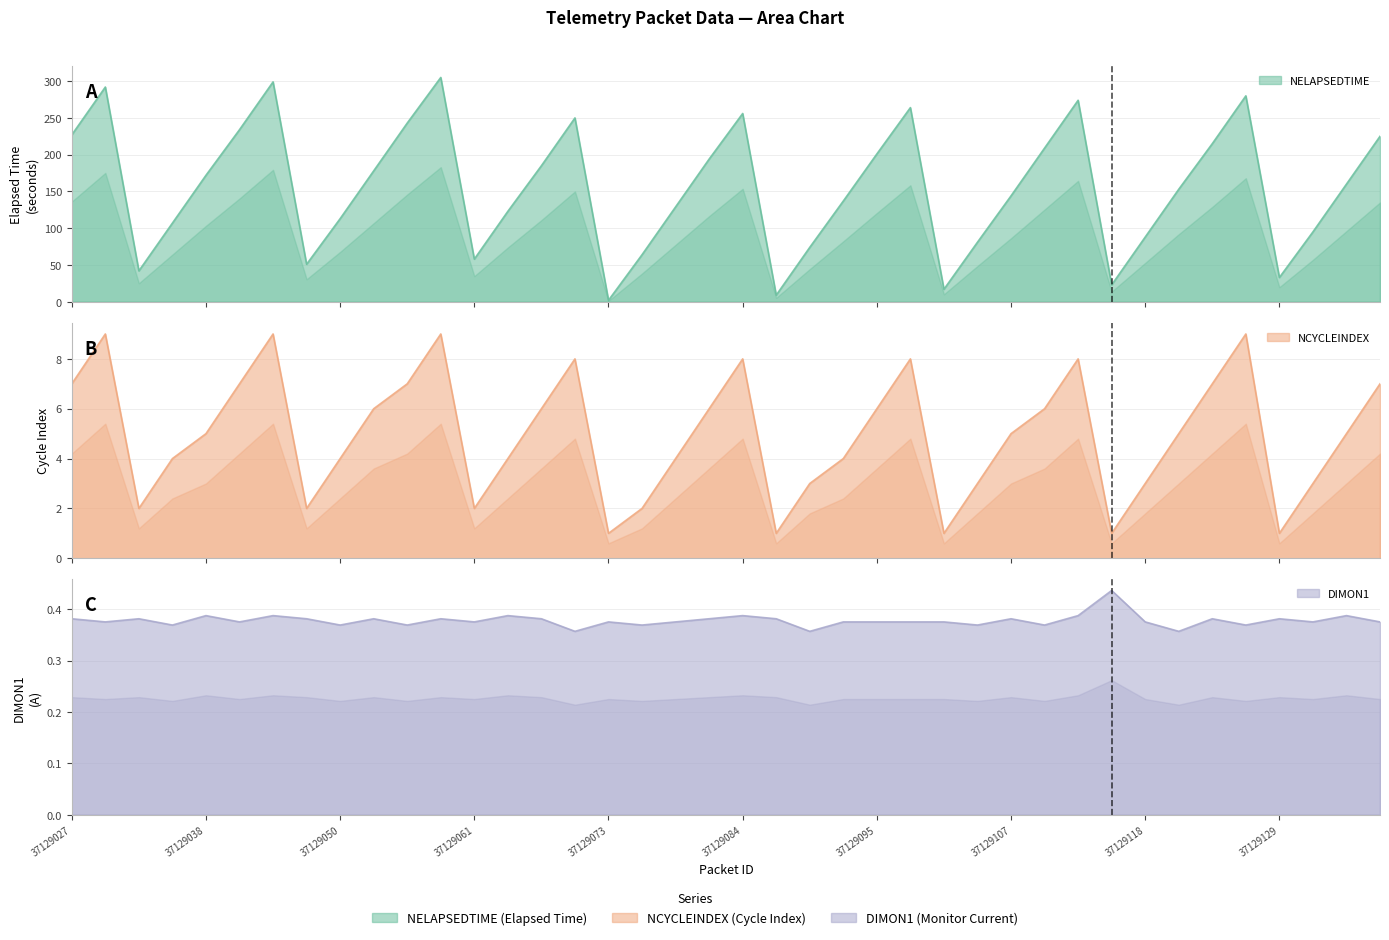

Reading right to left, extract all data points from this chart.

NELAPSEDTIME: 37129138=225.0	37129135=160.0	37129132=95.0	37129129=33.0	37129127=280.0	37129124=215.0	37129121=153.0	37129118=88.0	37129115=23.0	37129112=274.0	37129110=209.0	37129107=144.0	37129104=81.0	37129101=17.0	37129098=264.0	37129095=201.0	37129092=137.0	37129090=74.0	37129087=9.0	37129084=256.0	37129081=194.0	37129078=129.0	37129075=64.0	37129073=2.0	37129070=250.0	37129067=185.0	37129064=123.0	37129061=58.0	37129058=305.0	37129056=243.0	37129053=178.0	37129050=113.0	37129047=51.0	37129044=299.0	37129041=234.0	37129038=172.0	37129036=107.0	37129033=42.0	37129030=292.0	37129027=227.0
NCYCLEINDEX: 37129138=7.0	37129135=5.0	37129132=3.0	37129129=1.0	37129127=9.0	37129124=7.0	37129121=5.0	37129118=3.0	37129115=1.0	37129112=8.0	37129110=6.0	37129107=5.0	37129104=3.0	37129101=1.0	37129098=8.0	37129095=6.0	37129092=4.0	37129090=3.0	37129087=1.0	37129084=8.0	37129081=6.0	37129078=4.0	37129075=2.0	37129073=1.0	37129070=8.0	37129067=6.0	37129064=4.0	37129061=2.0	37129058=9.0	37129056=7.0	37129053=6.0	37129050=4.0	37129047=2.0	37129044=9.0	37129041=7.0	37129038=5.0	37129036=4.0	37129033=2.0	37129030=9.0	37129027=7.0
DIMON1: 37129138=0.4	37129135=0.4	37129132=0.4	37129129=0.4	37129127=0.4	37129124=0.4	37129121=0.4	37129118=0.4	37129115=0.4	37129112=0.4	37129110=0.4	37129107=0.4	37129104=0.4	37129101=0.4	37129098=0.4	37129095=0.4	37129092=0.4	37129090=0.4	37129087=0.4	37129084=0.4	37129081=0.4	37129078=0.4	37129075=0.4	37129073=0.4	37129070=0.4	37129067=0.4	37129064=0.4	37129061=0.4	37129058=0.4	37129056=0.4	37129053=0.4	37129050=0.4	37129047=0.4	37129044=0.4	37129041=0.4	37129038=0.4	37129036=0.4	37129033=0.4	37129030=0.4	37129027=0.4